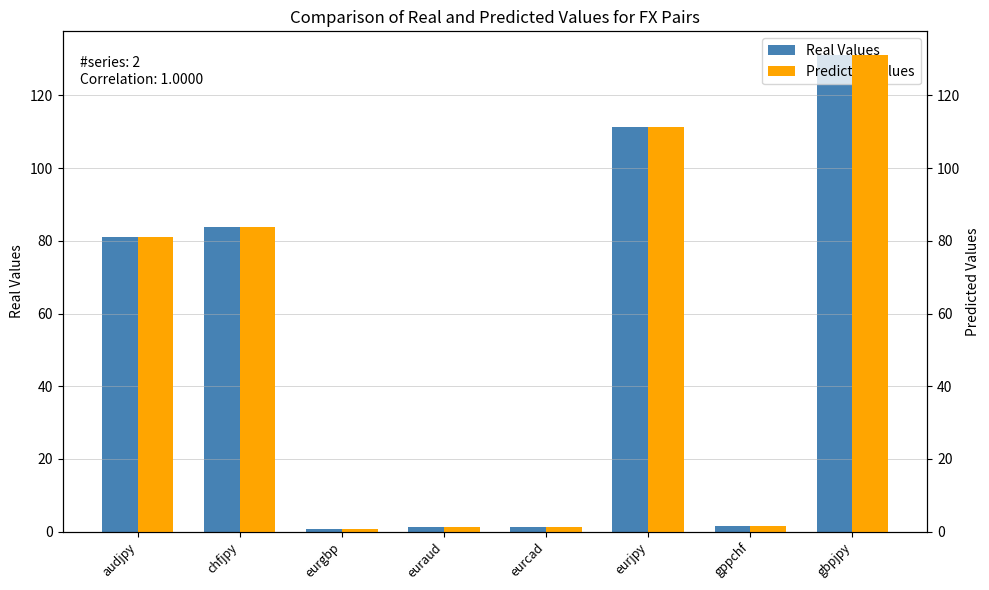

The Predicted Values series shows 0.6 at eurgbp. True or false?

False